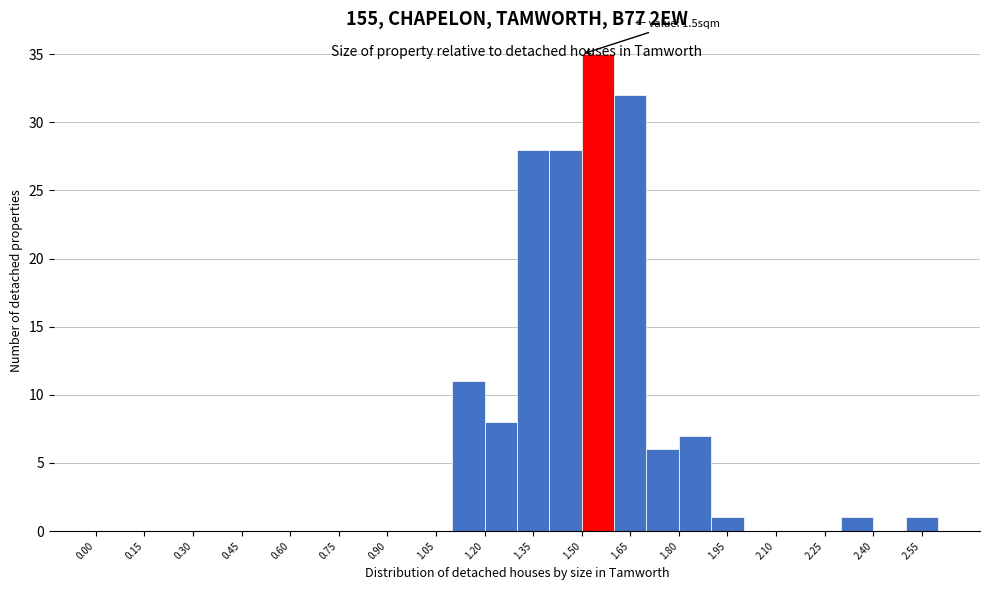

Which range on the x-axis has the tallest bar?

1.5 to 1.6